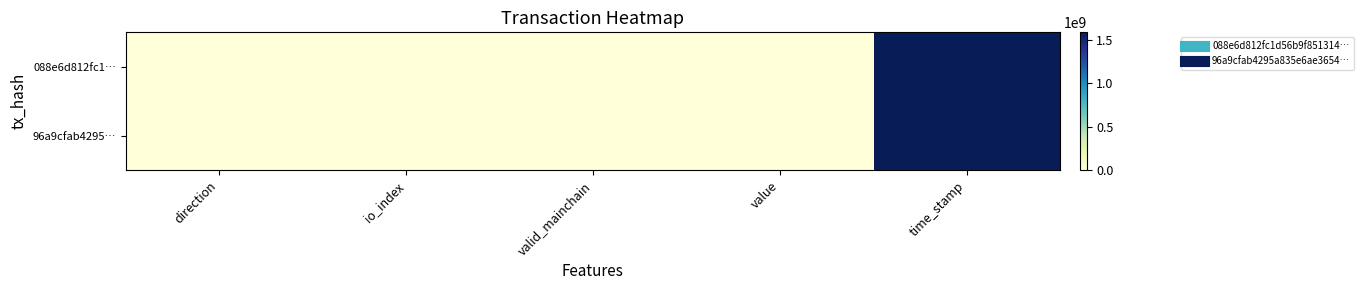

Rank the series by their maximum value, from highest to lowest.

088e6d812fc1…, 96a9cfab4295…